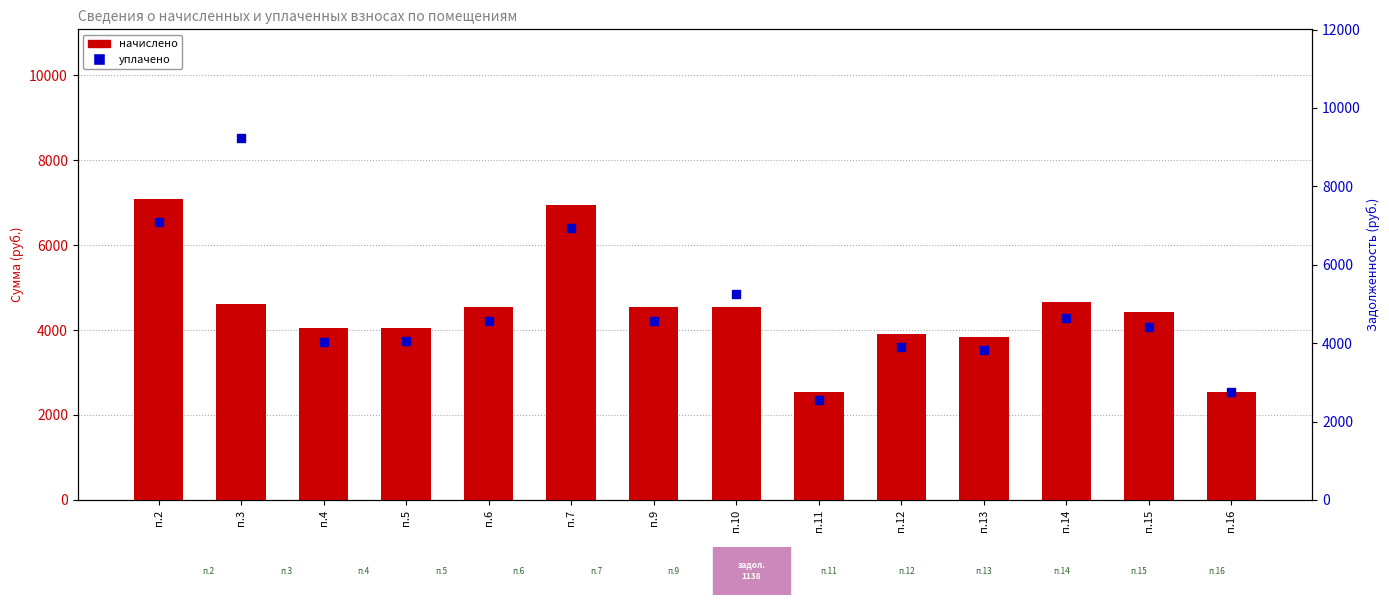

What is the total value across all series at п.4?

8081.3